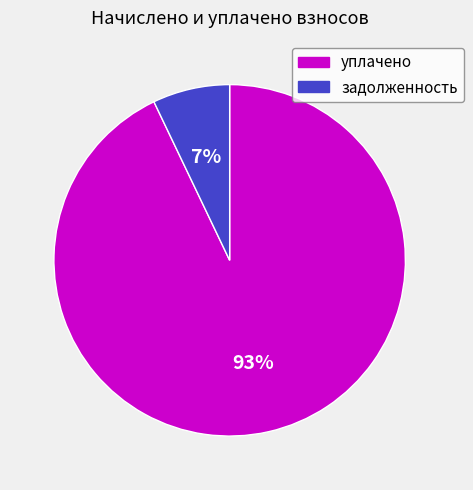

Count the number of slices in the pie.

2